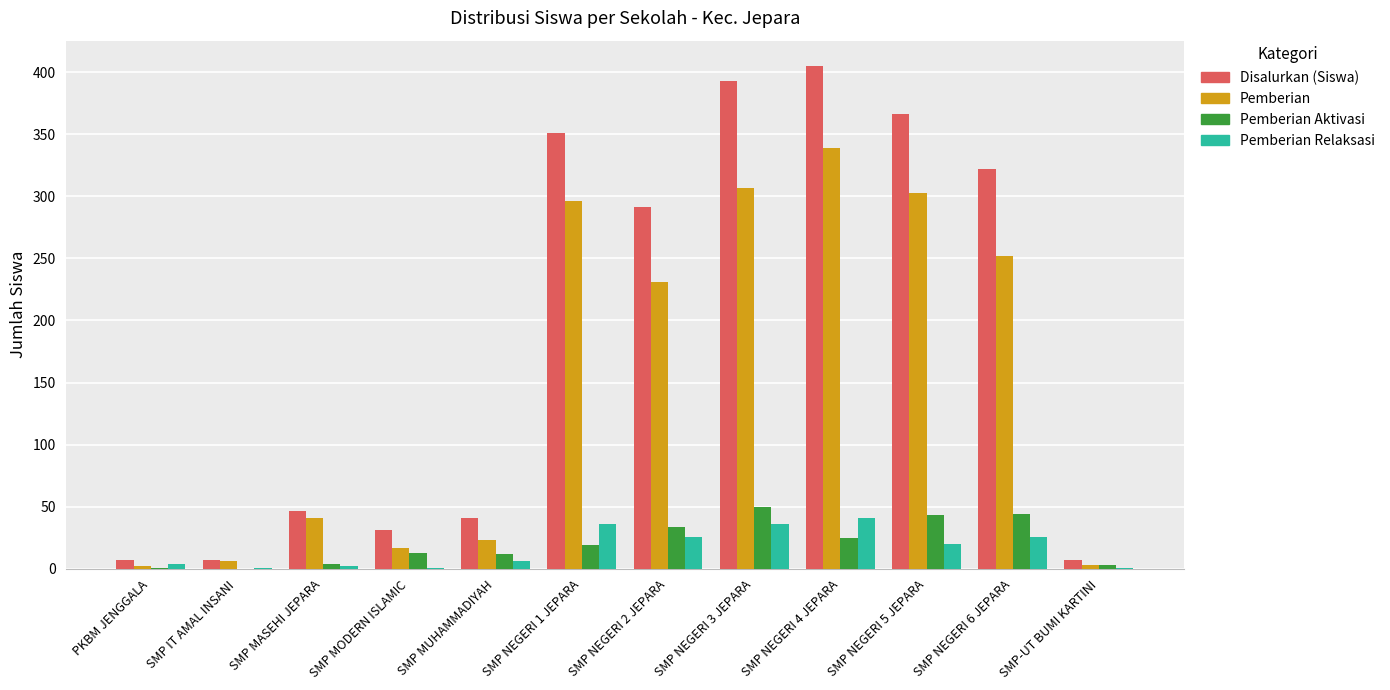

Which category has the highest value across all series?

SMP NEGERI 4 JEPARA